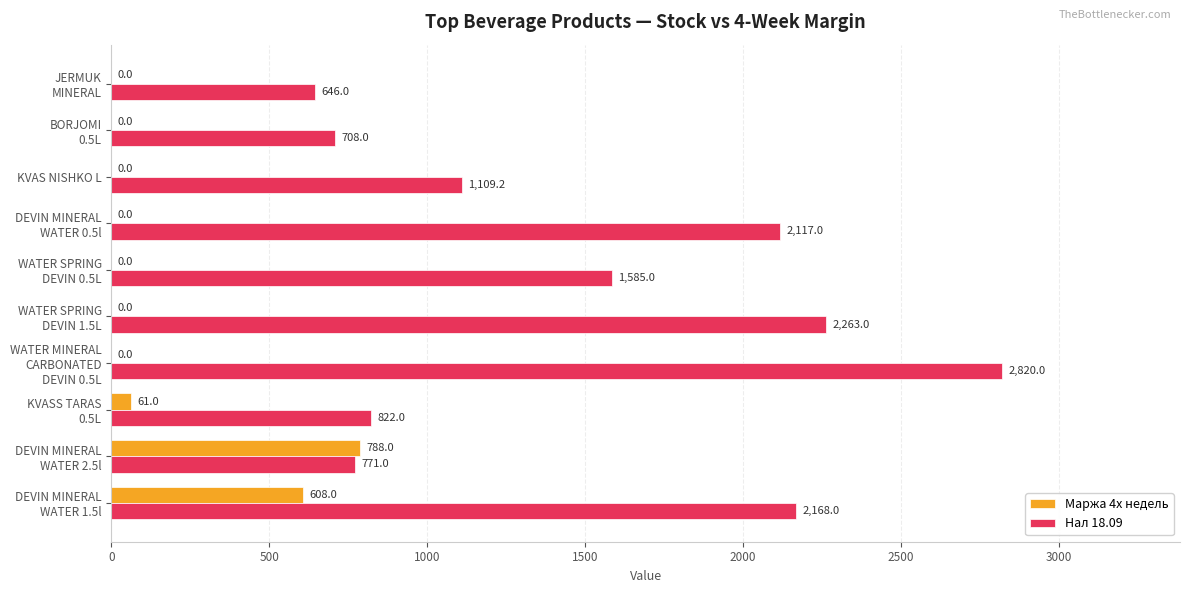

What is the average value of the Маржа 4х недель series?

145.7